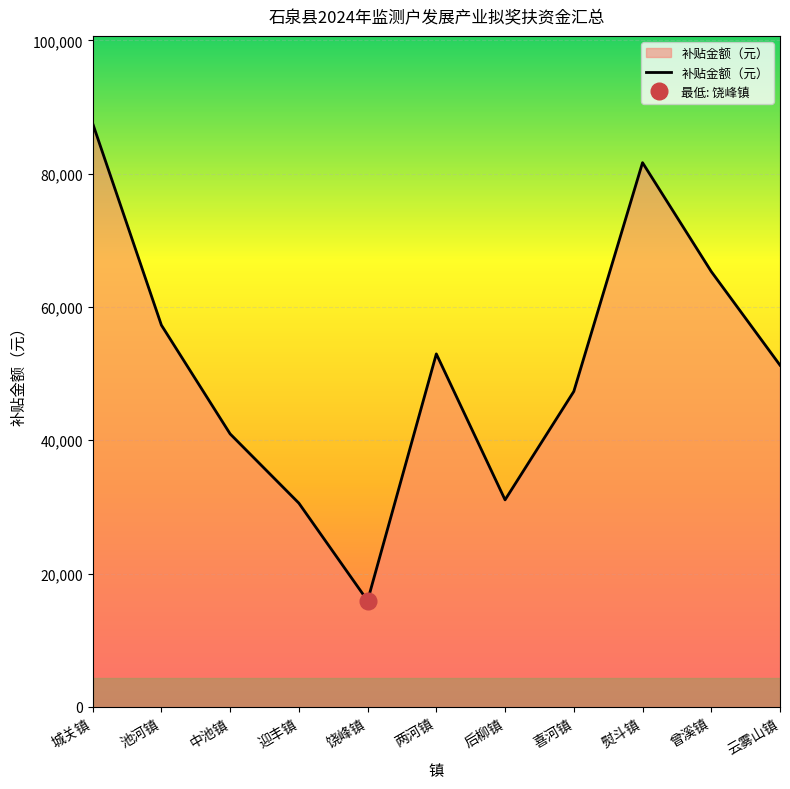

What is the change in value from 饶峰镇 to 后柳镇?

+15139.2